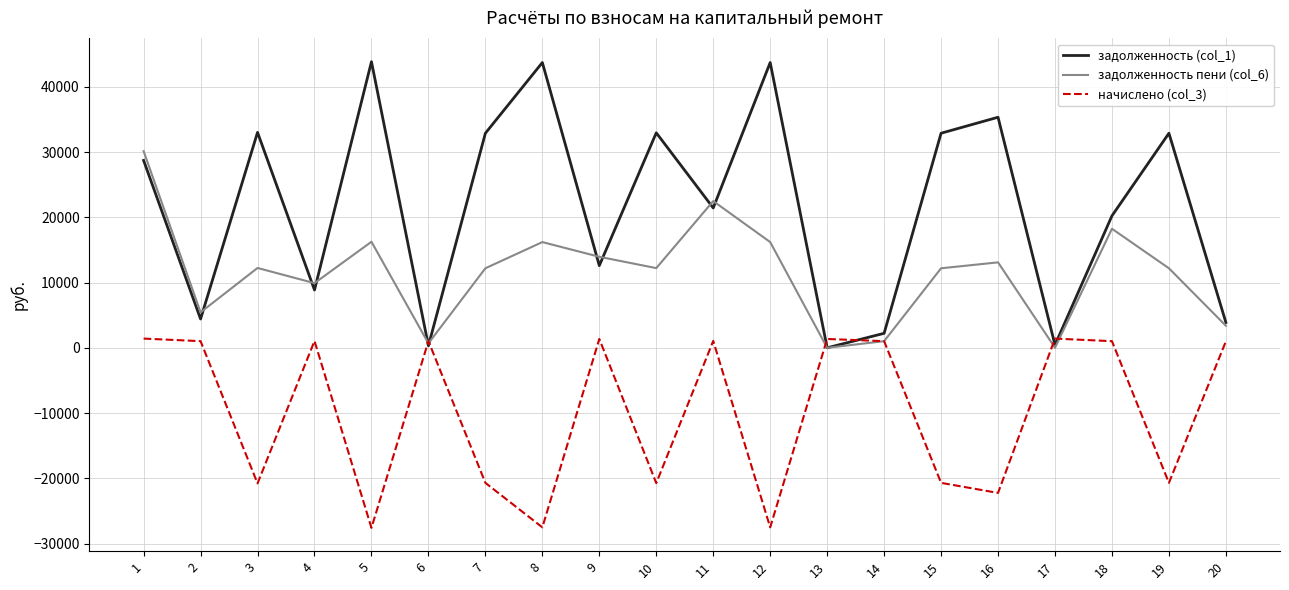

Is this an area chart (filled region under the line)?

No